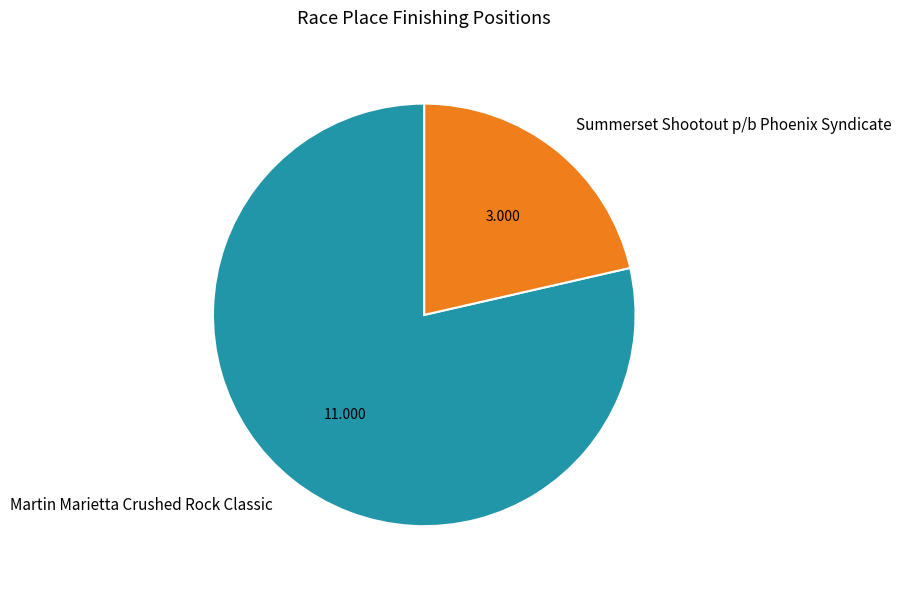

Does Martin Marietta Crushed Rock Classic represent more than half of the total?

Yes